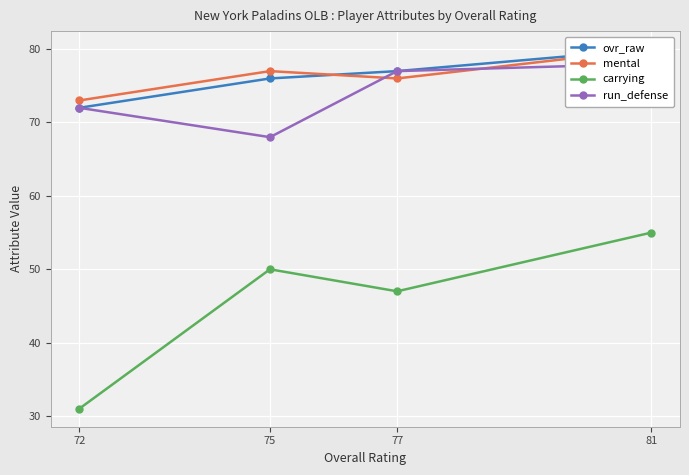

At how many categories does at least one series exceed 55?

4